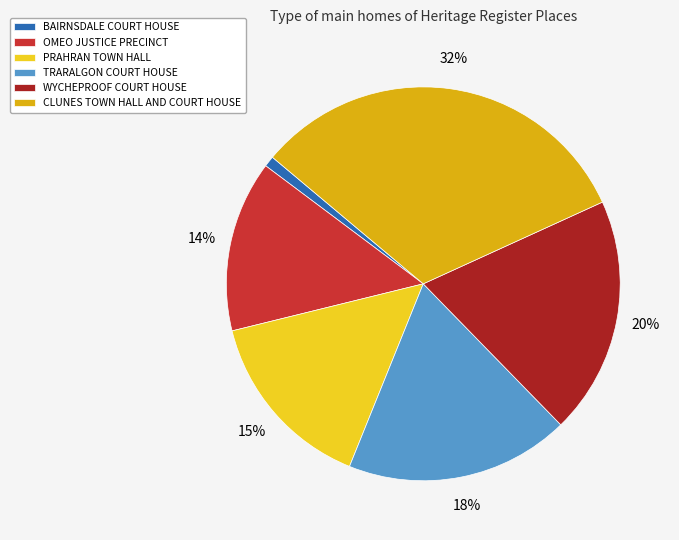

Is there a majority slice in this chart?

No